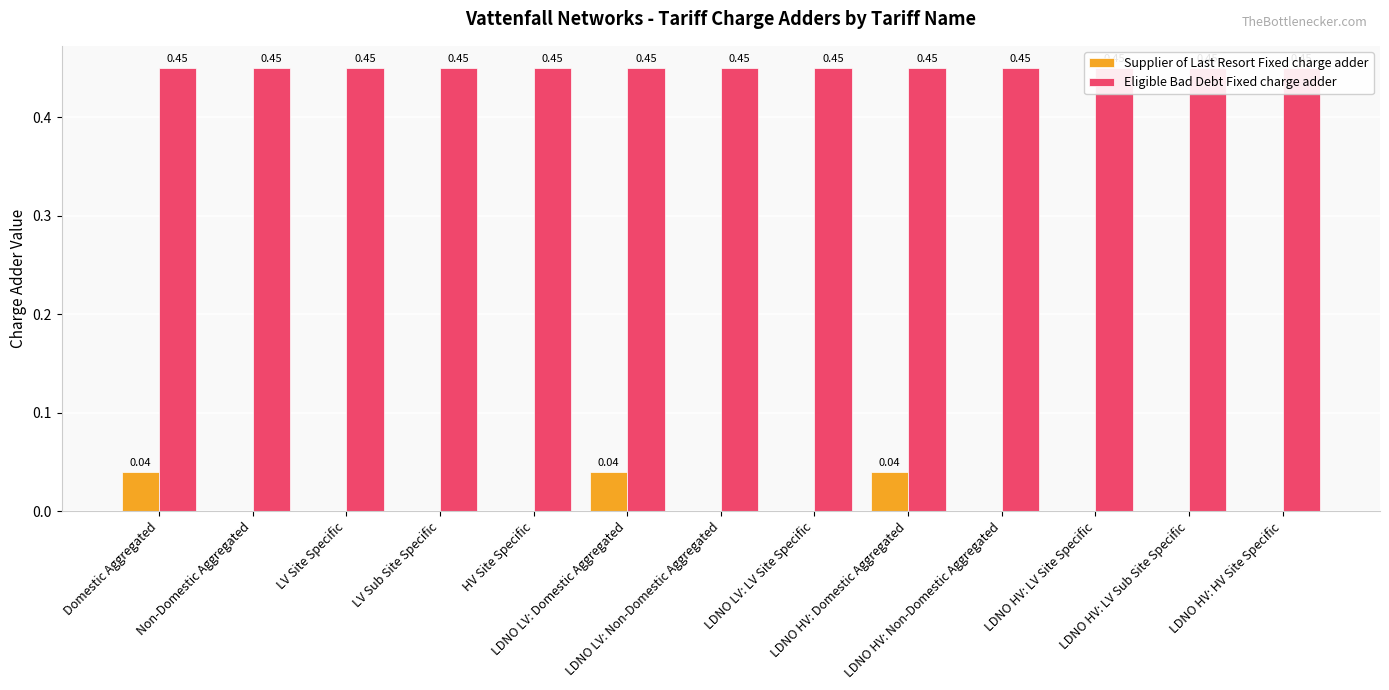

Reading left to right, transcribe all the data shown in this chart.

Supplier of Last Resort Fixed charge adder: Domestic Aggregated=0.0	Non-Domestic Aggregated=0.0	LV Site Specific=0.0	LV Sub Site Specific=0.0	HV Site Specific=0.0	LDNO LV: Domestic Aggregated=0.0	LDNO LV: Non-Domestic Aggregated=0.0	LDNO LV: LV Site Specific=0.0	LDNO HV: Domestic Aggregated=0.0	LDNO HV: Non-Domestic Aggregated=0.0	LDNO HV: LV Site Specific=0.0	LDNO HV: LV Sub Site Specific=0.0	LDNO HV: HV Site Specific=0.0
Eligible Bad Debt Fixed charge adder: Domestic Aggregated=0.5	Non-Domestic Aggregated=0.5	LV Site Specific=0.5	LV Sub Site Specific=0.5	HV Site Specific=0.5	LDNO LV: Domestic Aggregated=0.5	LDNO LV: Non-Domestic Aggregated=0.5	LDNO LV: LV Site Specific=0.5	LDNO HV: Domestic Aggregated=0.5	LDNO HV: Non-Domestic Aggregated=0.5	LDNO HV: LV Site Specific=0.5	LDNO HV: LV Sub Site Specific=0.5	LDNO HV: HV Site Specific=0.5